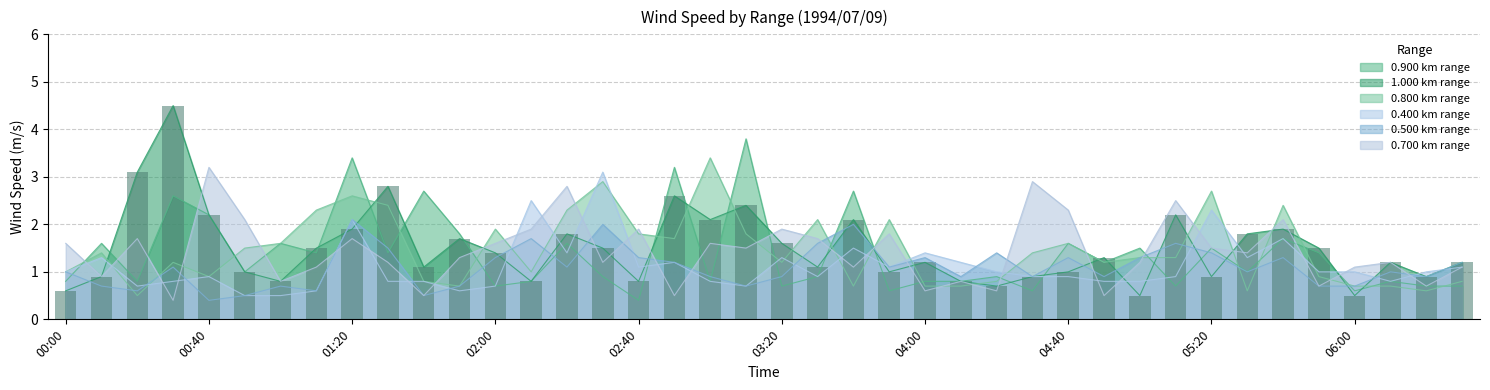

At which label does 0.900 reach its minimum?

02:40